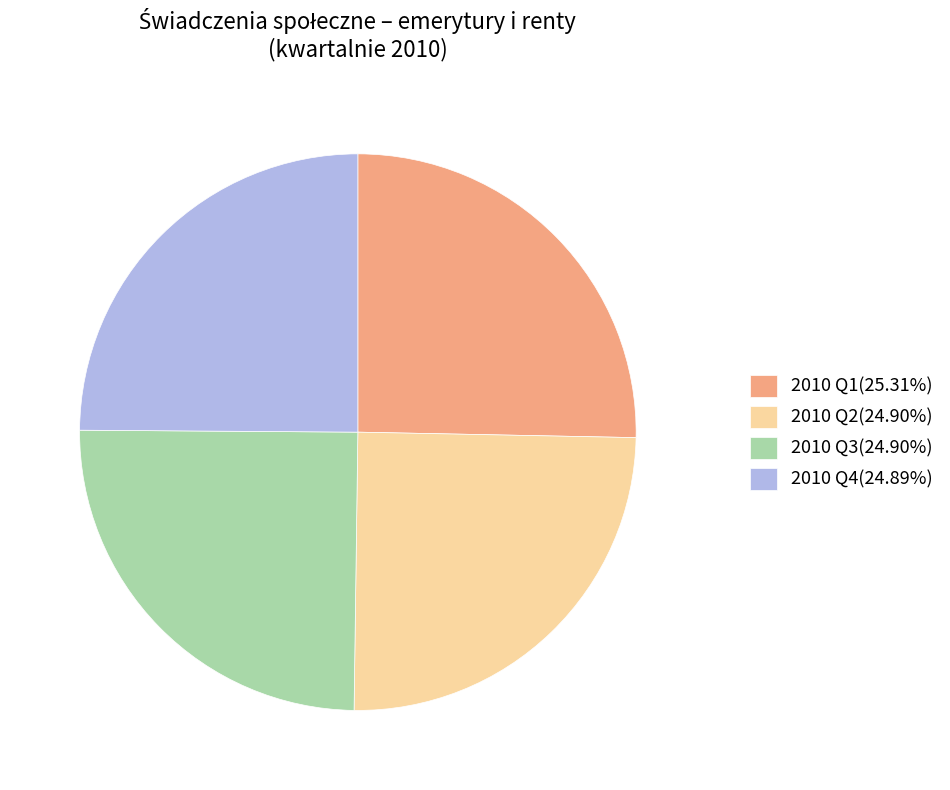

Approximately how many times larger is the value at 2010 Q4(24.89%) compared to 2010 Q3(24.90%)?

1.0